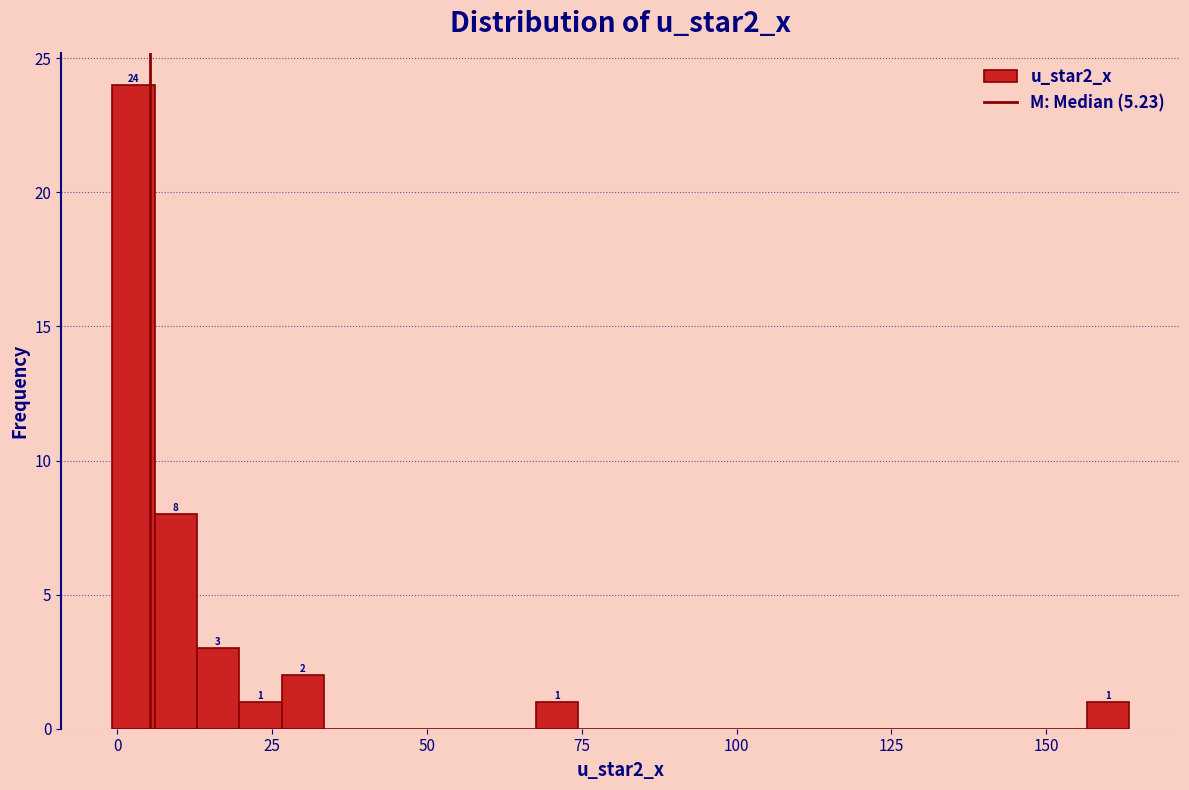

Read against the x-axis, roughly where is the centre of the tallest bar?

5